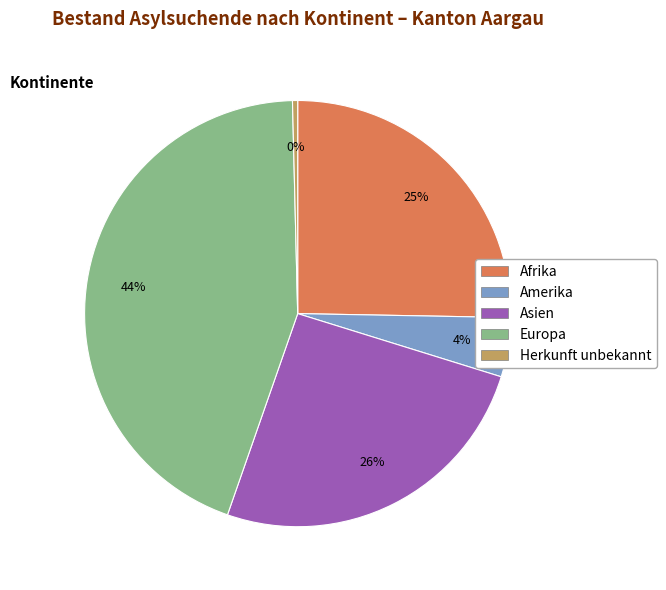

Which slice is the largest?

Europa